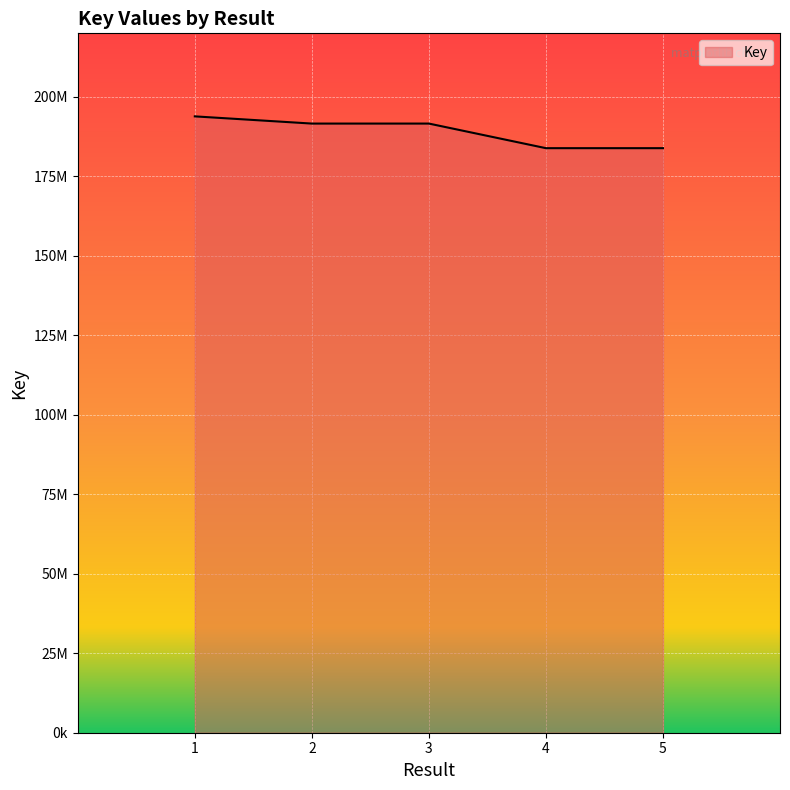

Does the chart have visible grid lines?

Yes